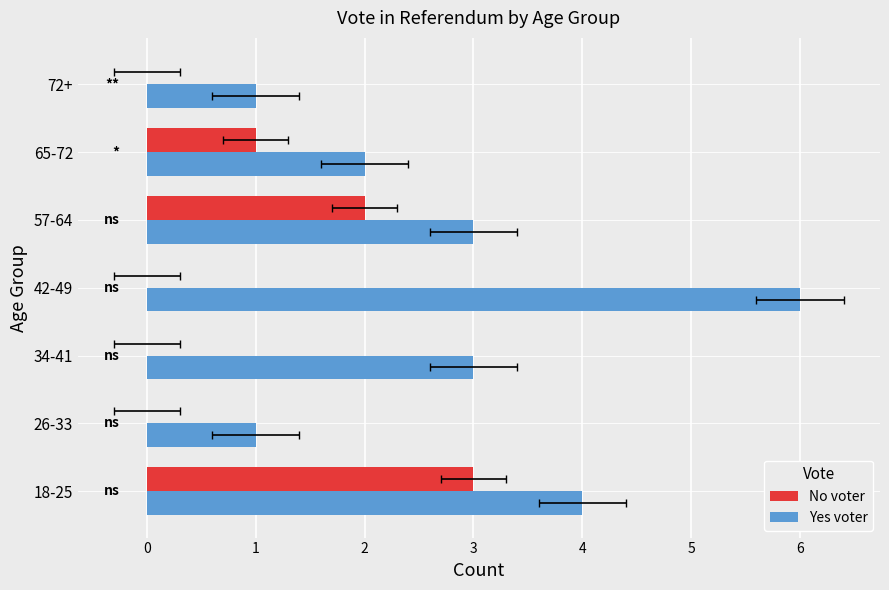

What is the difference between the highest and lowest values at 57-64?

1